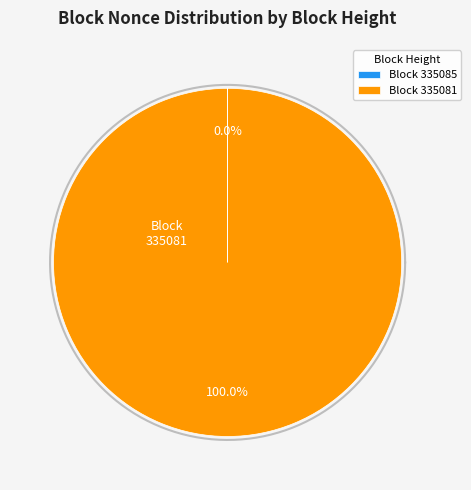

What is the majority slice?

335081